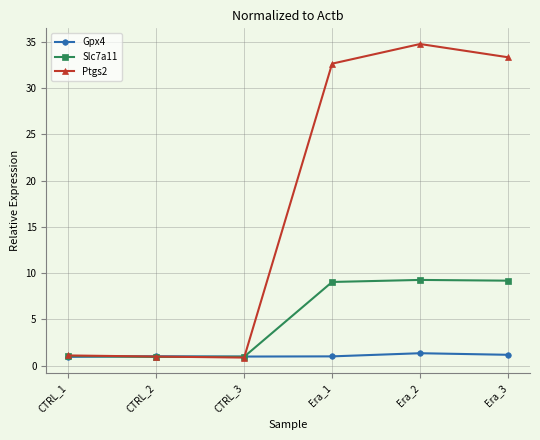

What is the greatest value displayed?

34.7